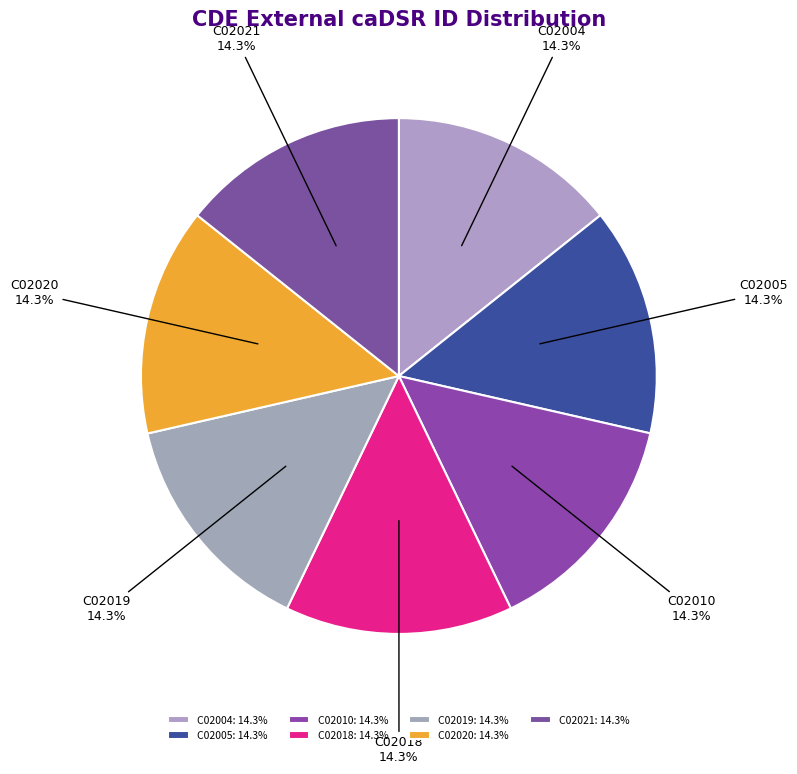

To the nearest percent, what portion does C02021 represent?

14%